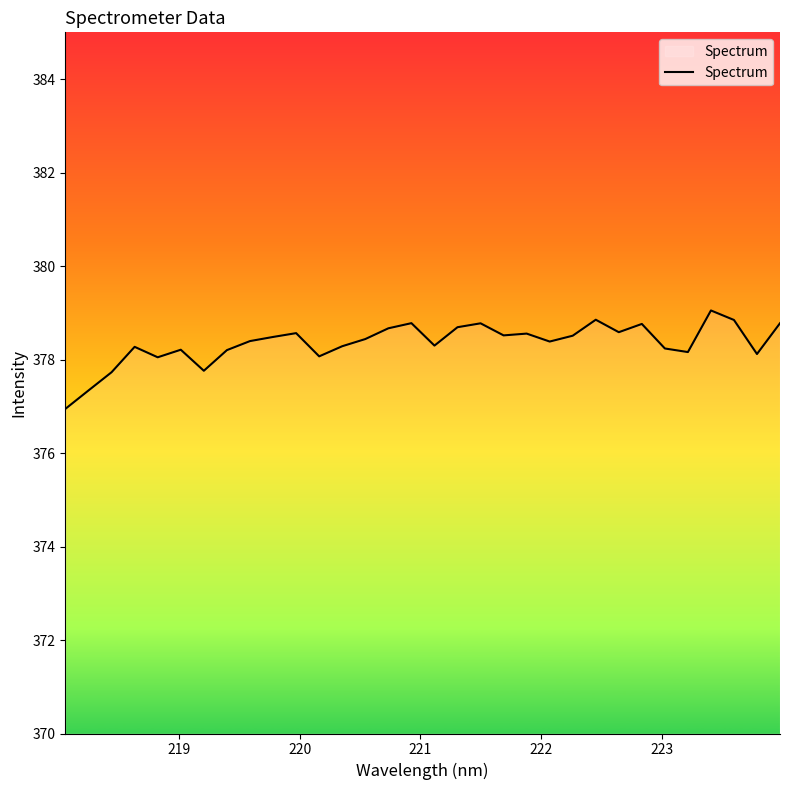

What is the difference between the maximum and minimum values?

2.1